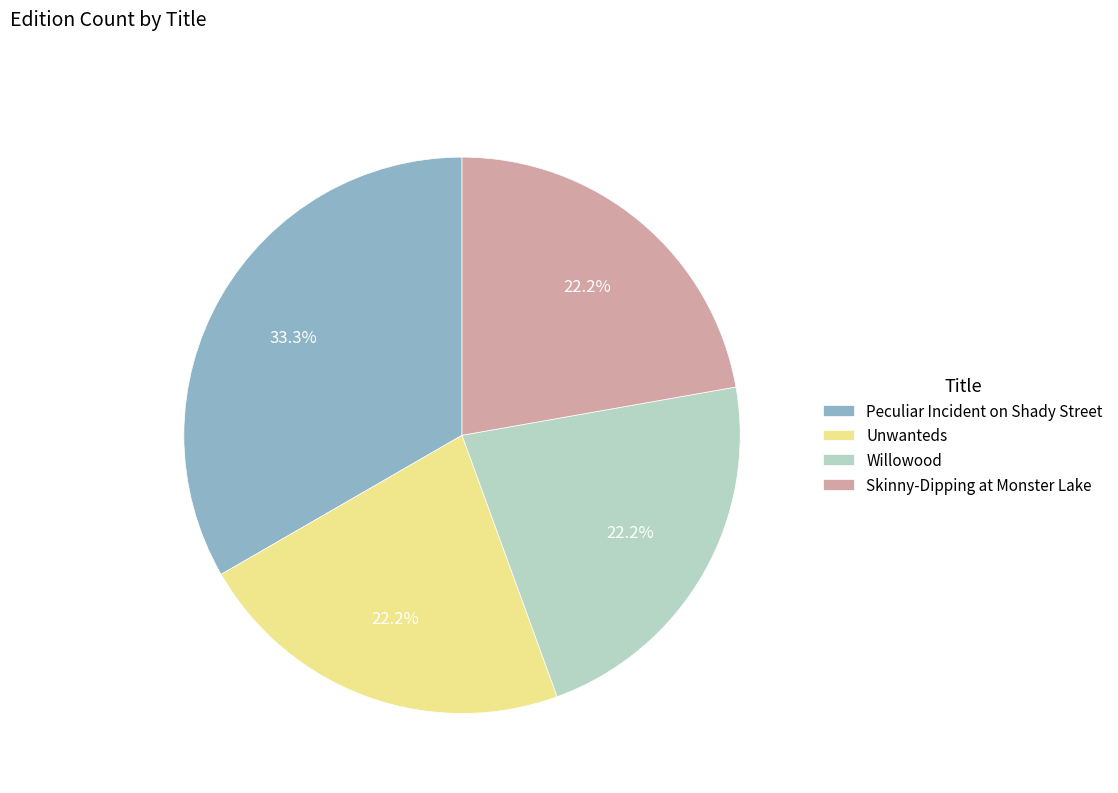

Count the number of slices in the pie.

4